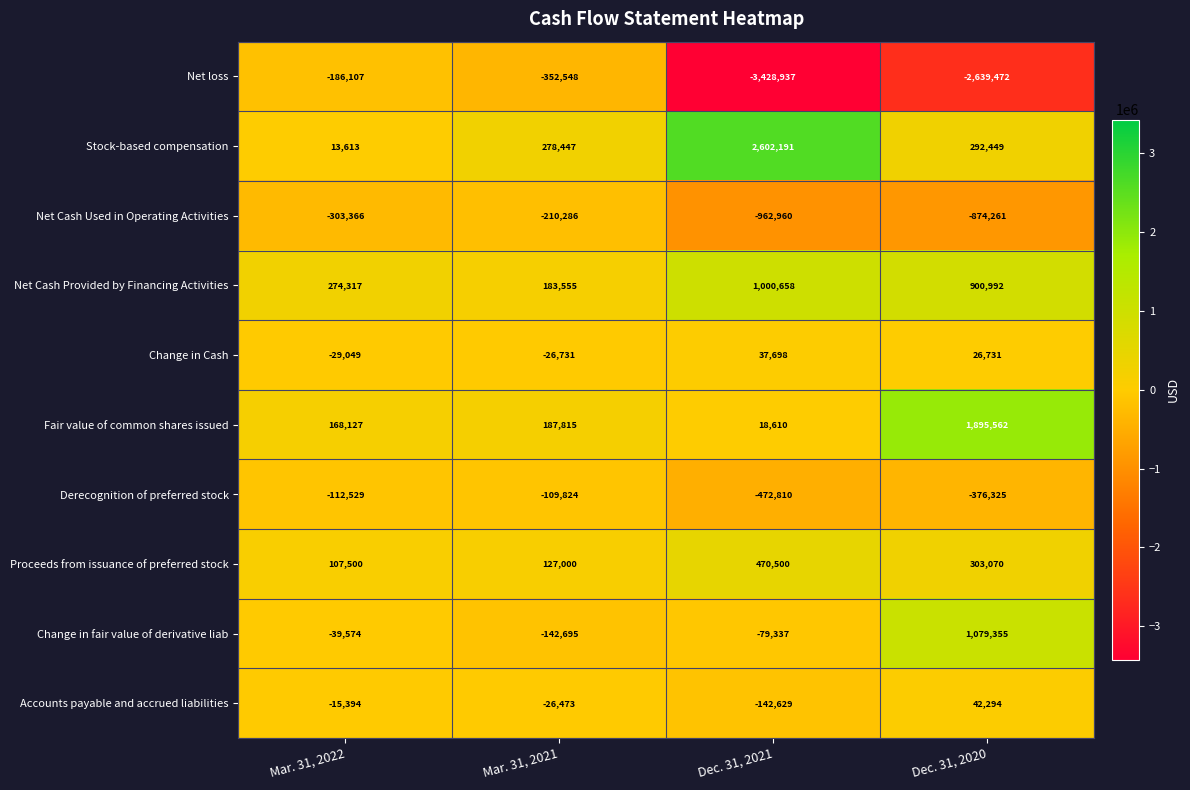

What is the difference between the highest and lowest values at Mar. 31, 2021?

630995